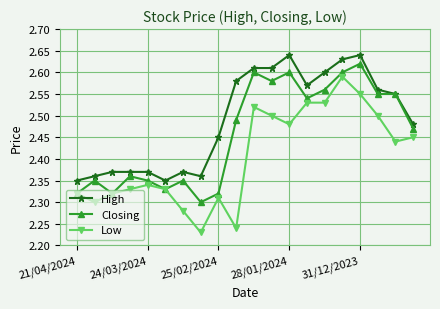

How many lines are shown in the chart?

3